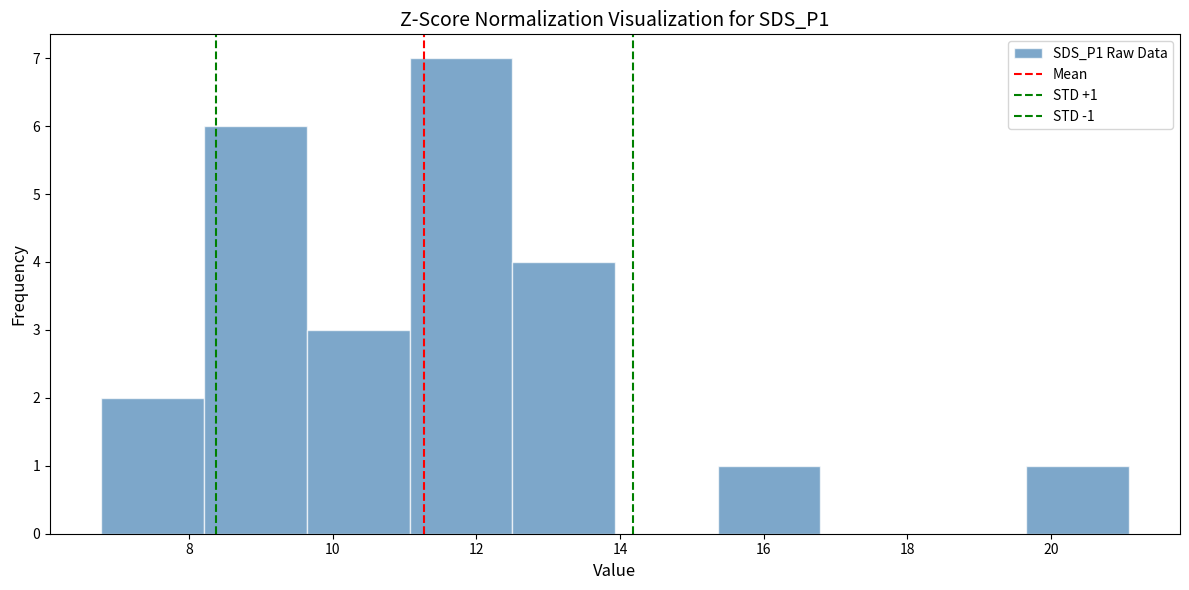

Which range on the x-axis has the tallest bar?

11.0 to 12.6